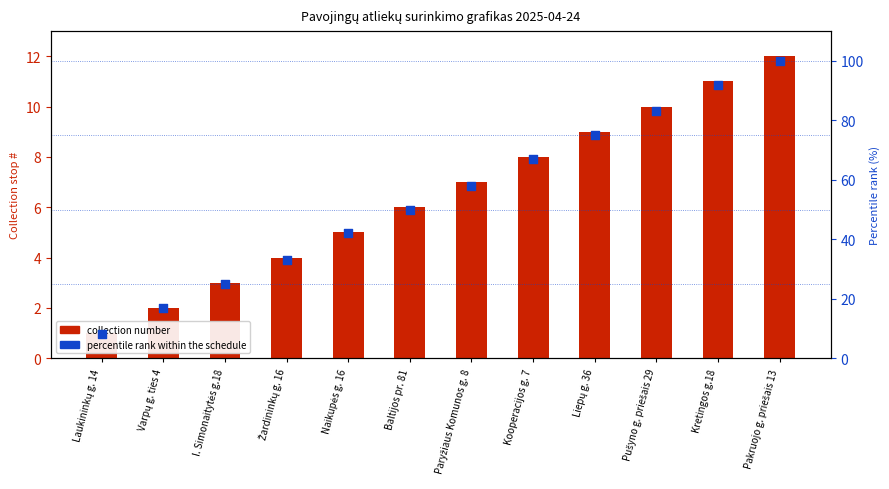

Is the value of collection number at Kretingos g.18 greater than the value of percentile rank within the schedule at Kooperacijos g. 7?

No